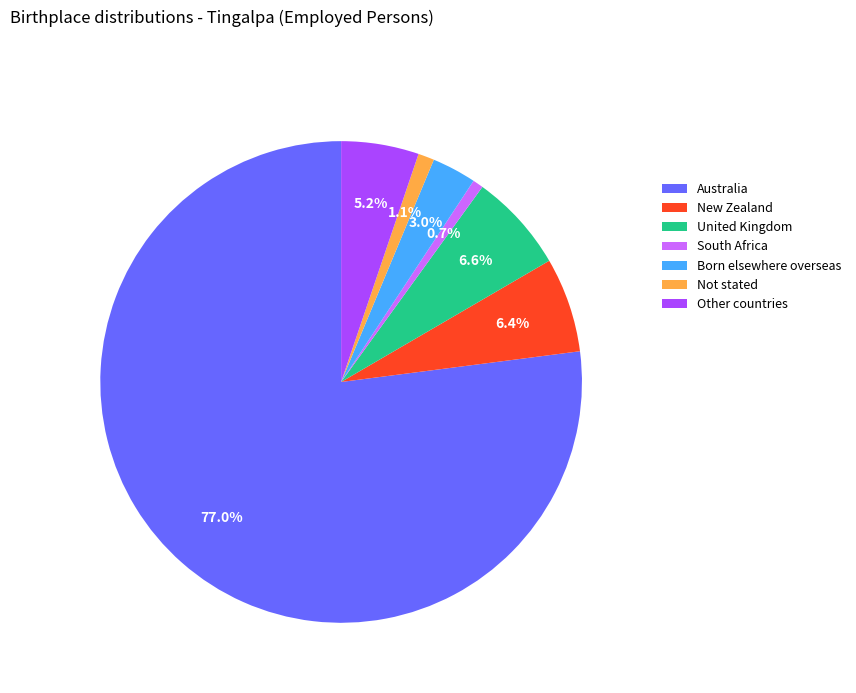

What portion of the pie excludes Australia?

23.0%